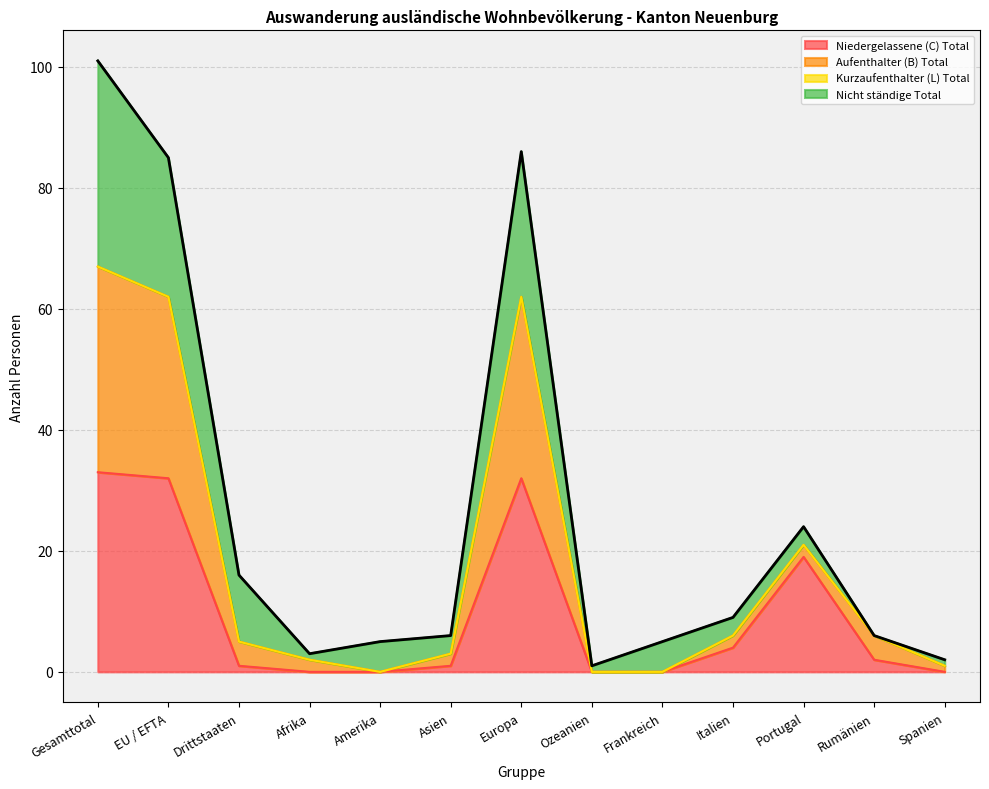

The Niedergelassene (C) Total series shows 15 at Spanien. True or false?

False